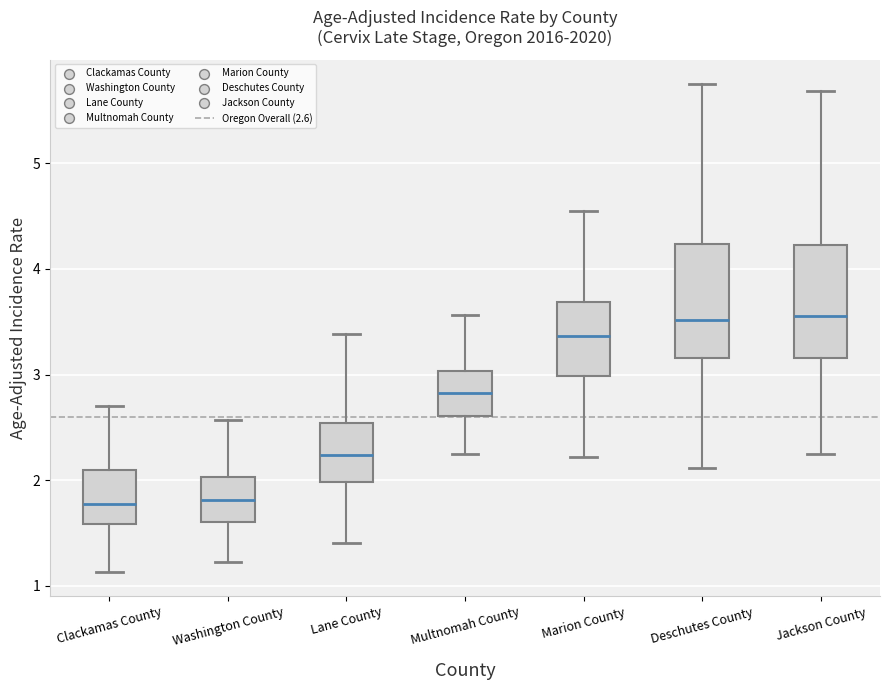

Reading left to right, transcribe this box plot: for each box, give where its median line is, the range the box spans, and where its two whiskers end, as read against the y-axis. The values are not printed on the chart, so give them approximately, as read against the axis.

Clackamas County: median 1.8, box 1.6 to 2.1, whiskers 1.1 to 2.7
Washington County: median 1.8, box 1.6 to 2.0, whiskers 1.2 to 2.6
Lane County: median 2.2, box 2.0 to 2.5, whiskers 1.4 to 3.4
Multnomah County: median 2.8, box 2.6 to 3.0, whiskers 2.2 to 3.6
Marion County: median 3.4, box 3.0 to 3.7, whiskers 2.2 to 4.6
Deschutes County: median 3.5, box 3.2 to 4.2, whiskers 2.1 to 5.8
Jackson County: median 3.6, box 3.2 to 4.2, whiskers 2.2 to 5.7